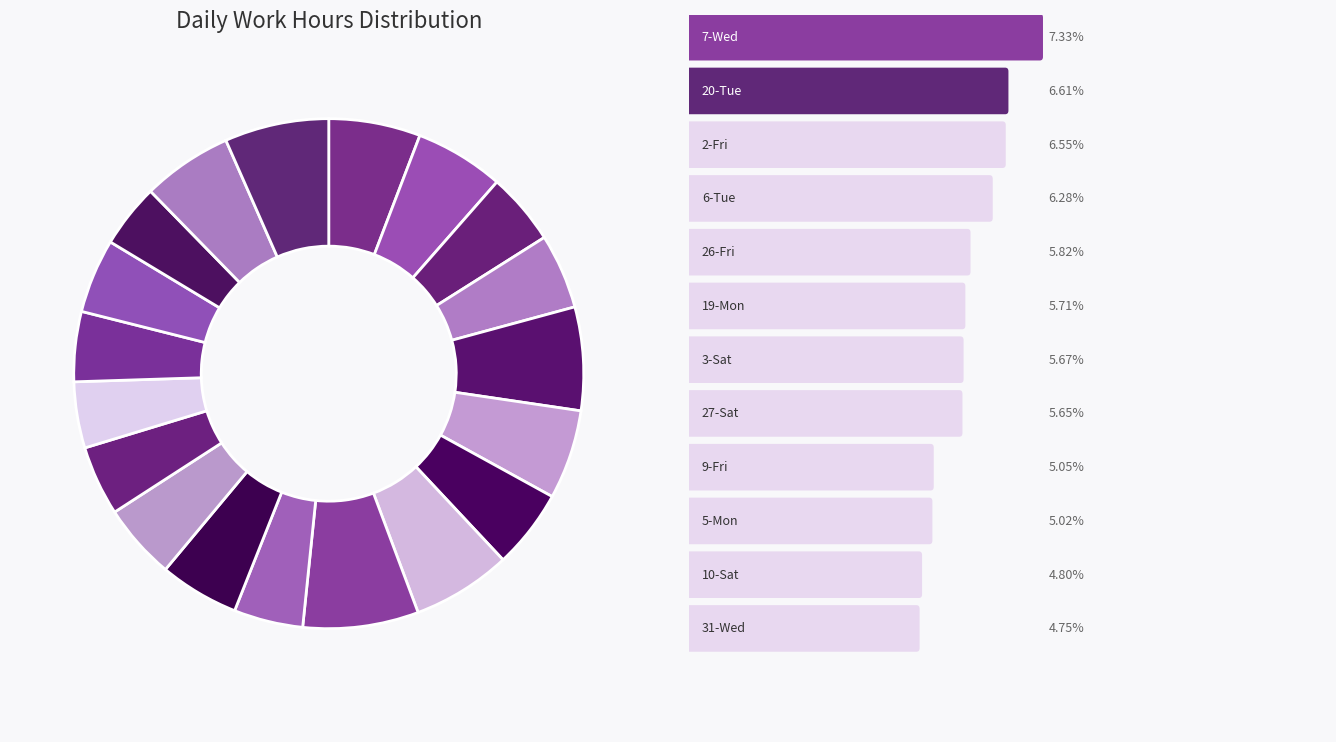

How many slices are in this pie chart?

19